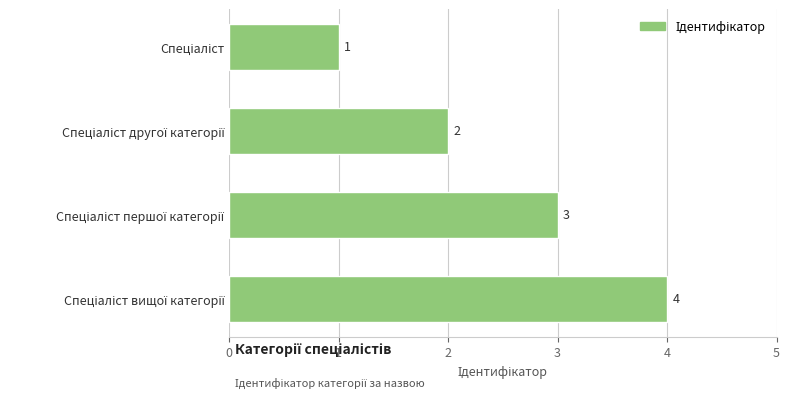

Does the chart contain any negative values?

No